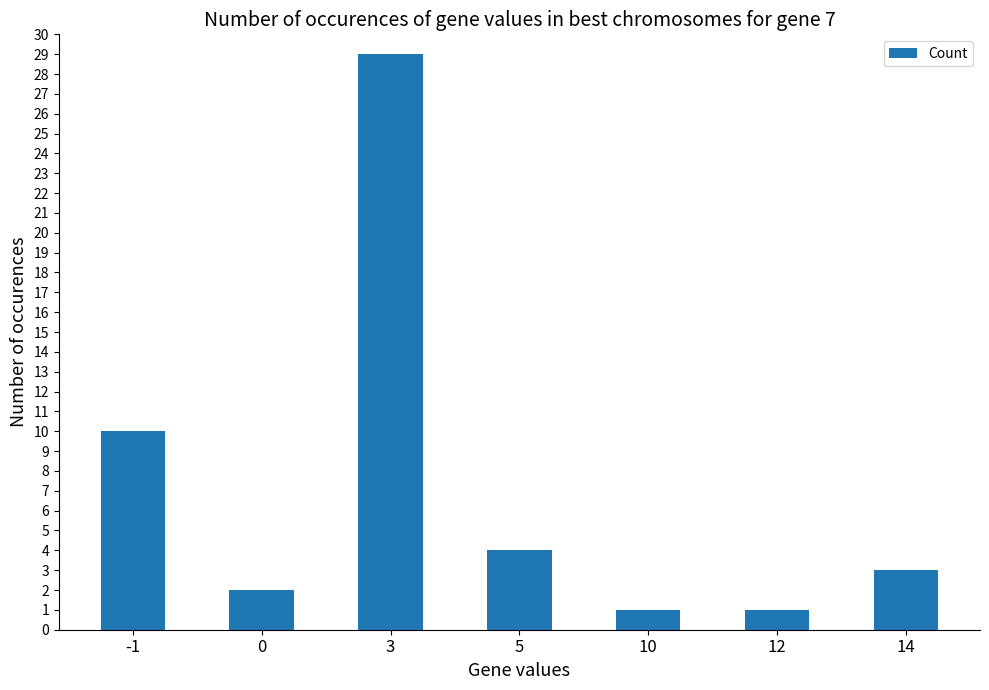

What is the minimum value shown in the chart?

1